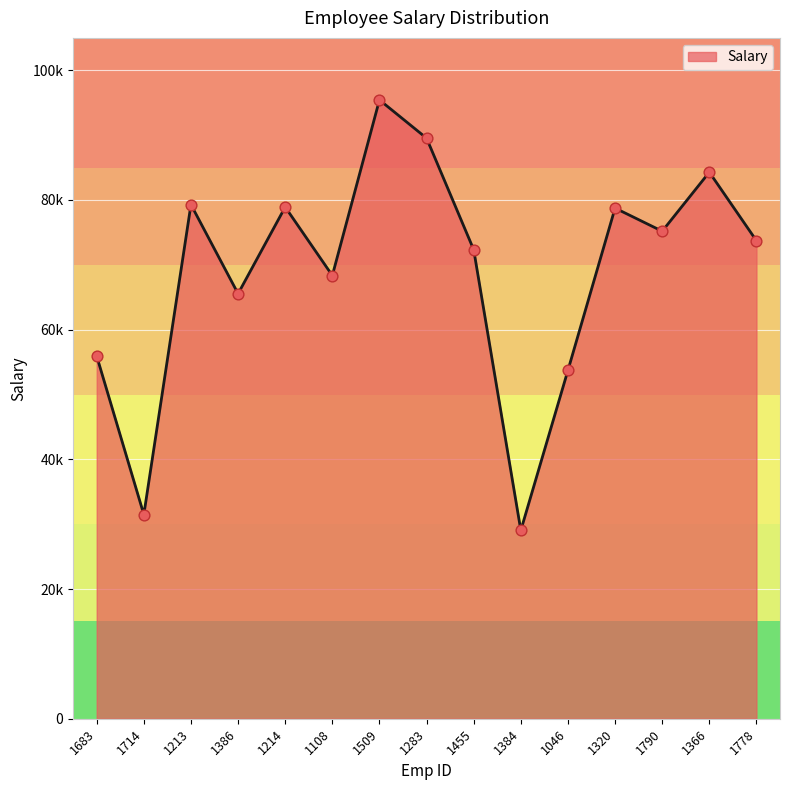

Approximately how many times larger is the value at 1790 compared to 1214?

1.0